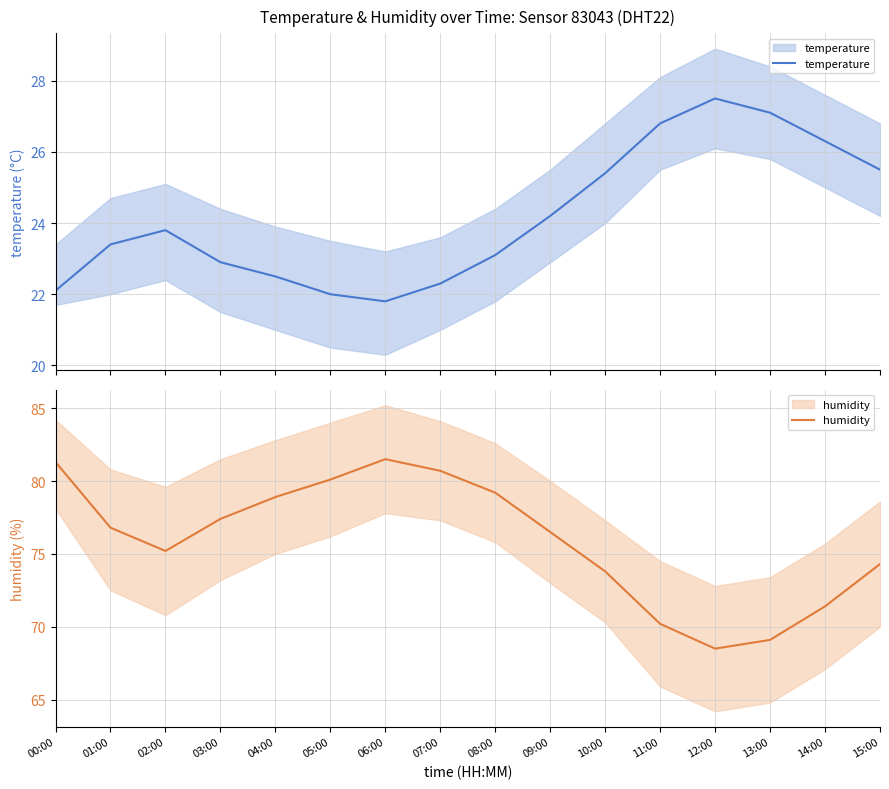

Which category has the highest value in the humidity series?

06:00